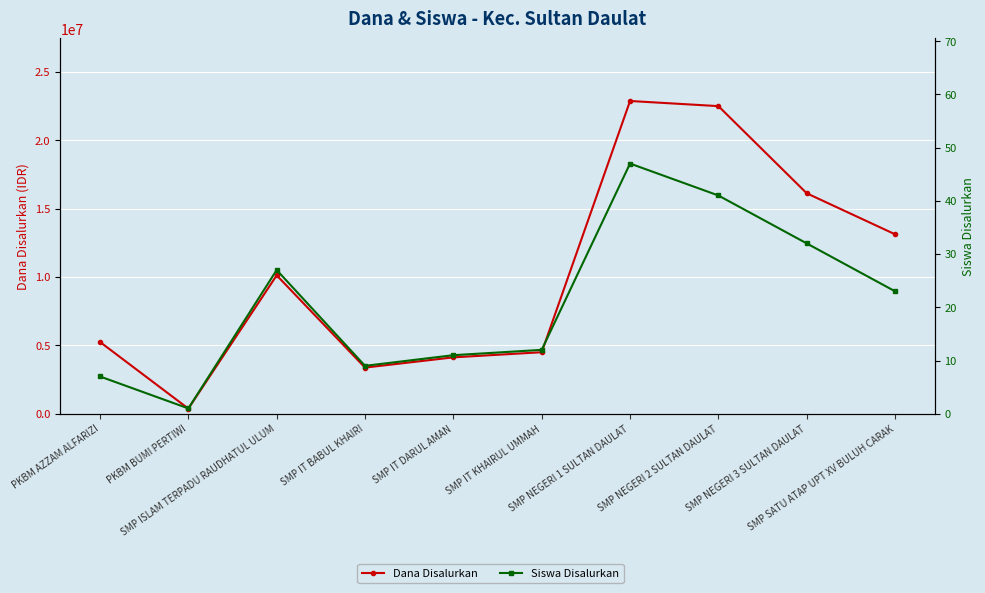

Which series has the largest range (max minus min)?

Dana Disalurkan